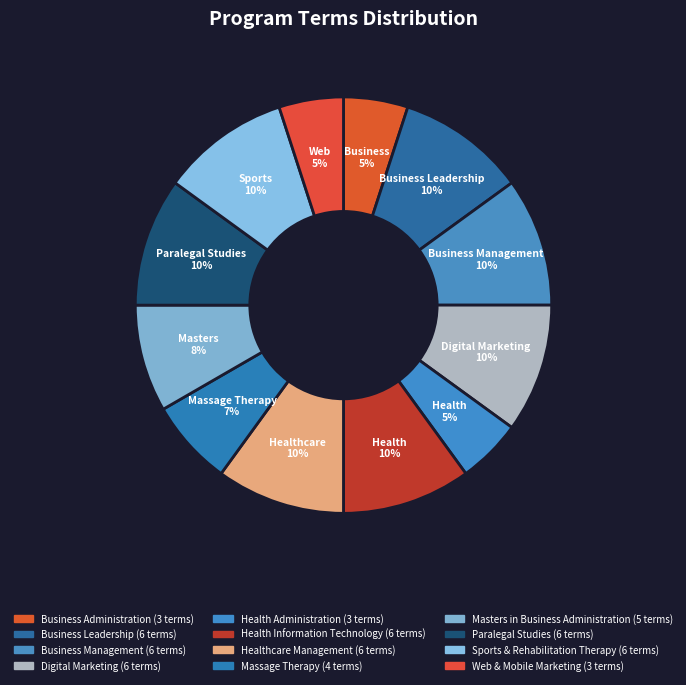

Which category has the smallest portion of the pie?

Business Administration